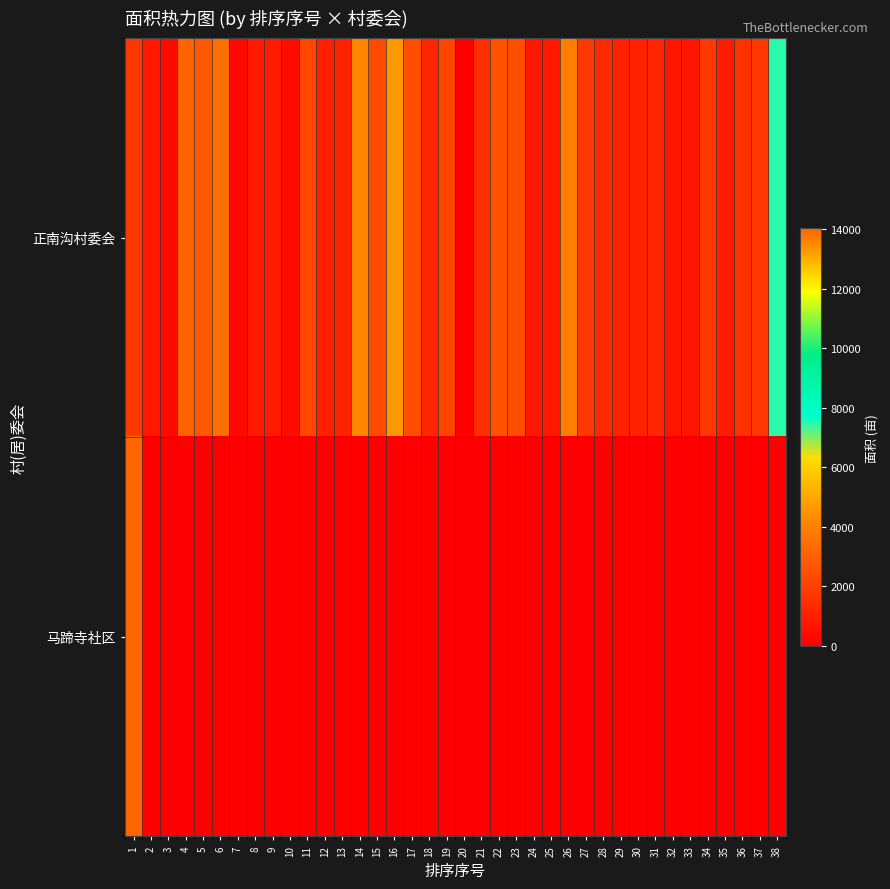

Which series changed the most between 7 and 14?

正南沟村委会